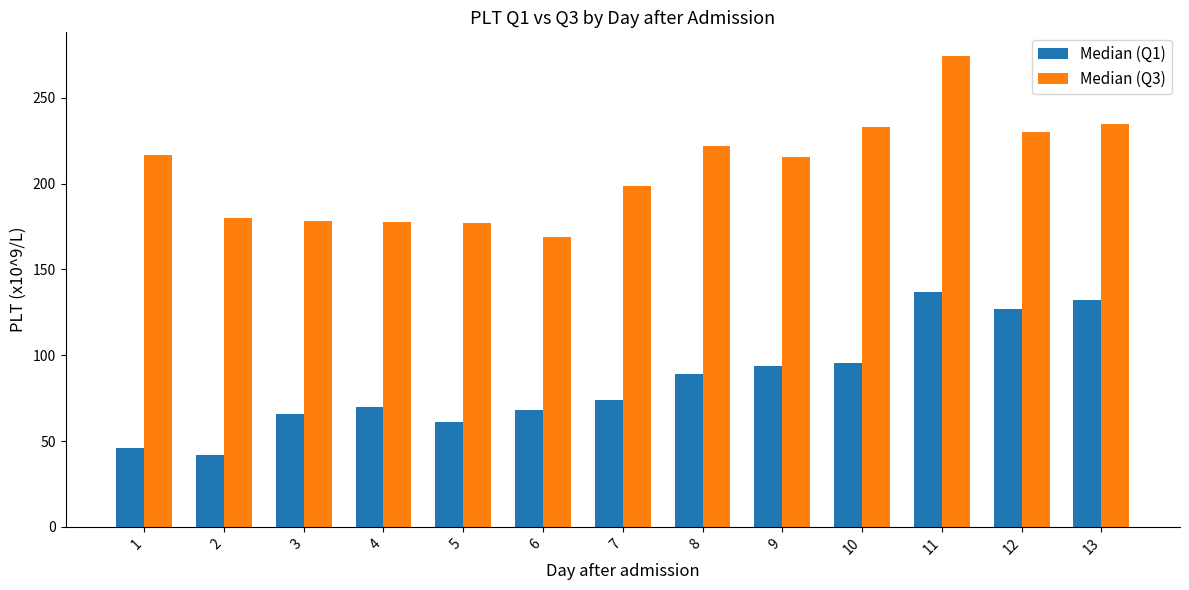

Rank the series at 9 from highest to lowest value.

Median (Q3), Median (Q1)